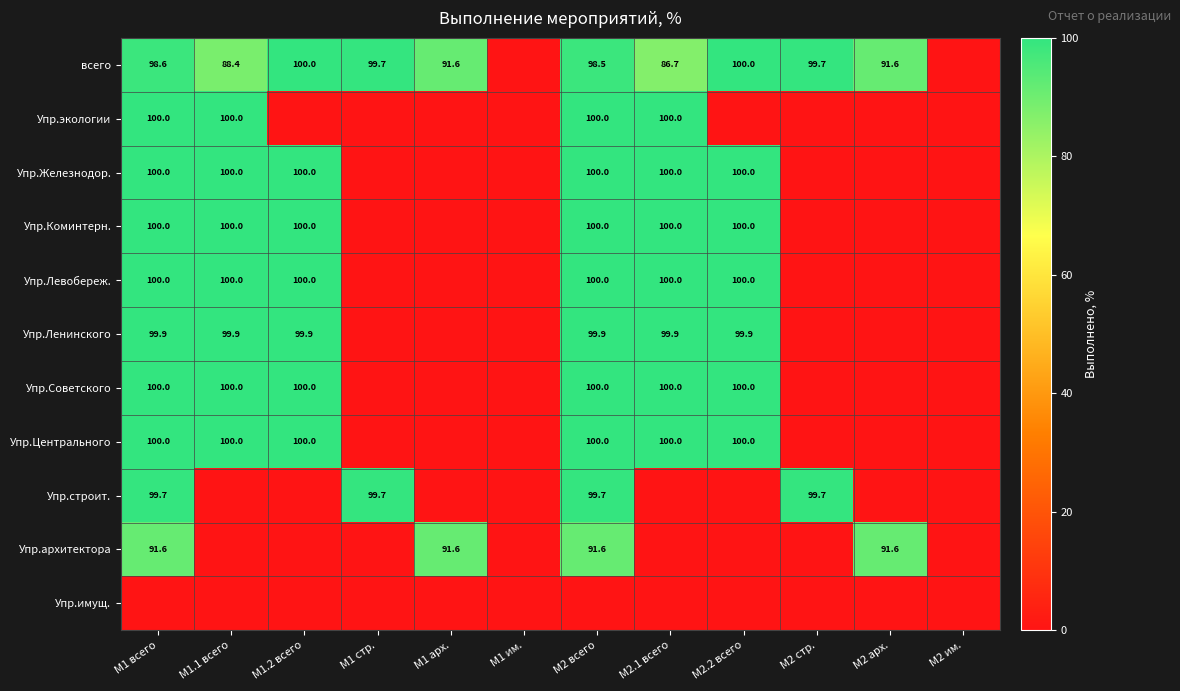

Is it true that всего equals 99.7 at М1 стр.?

True